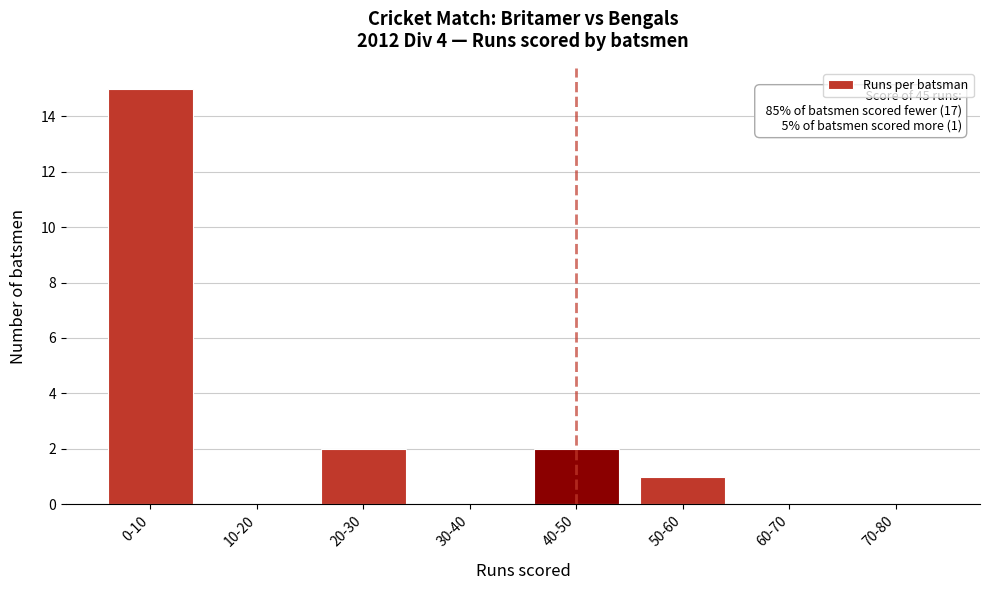

Reading left to right, what are all the values shown in this chart?

0-10=15	10-20=0	20-30=2	30-40=0	40-50=2	50-60=1	60-70=0	70-80=0